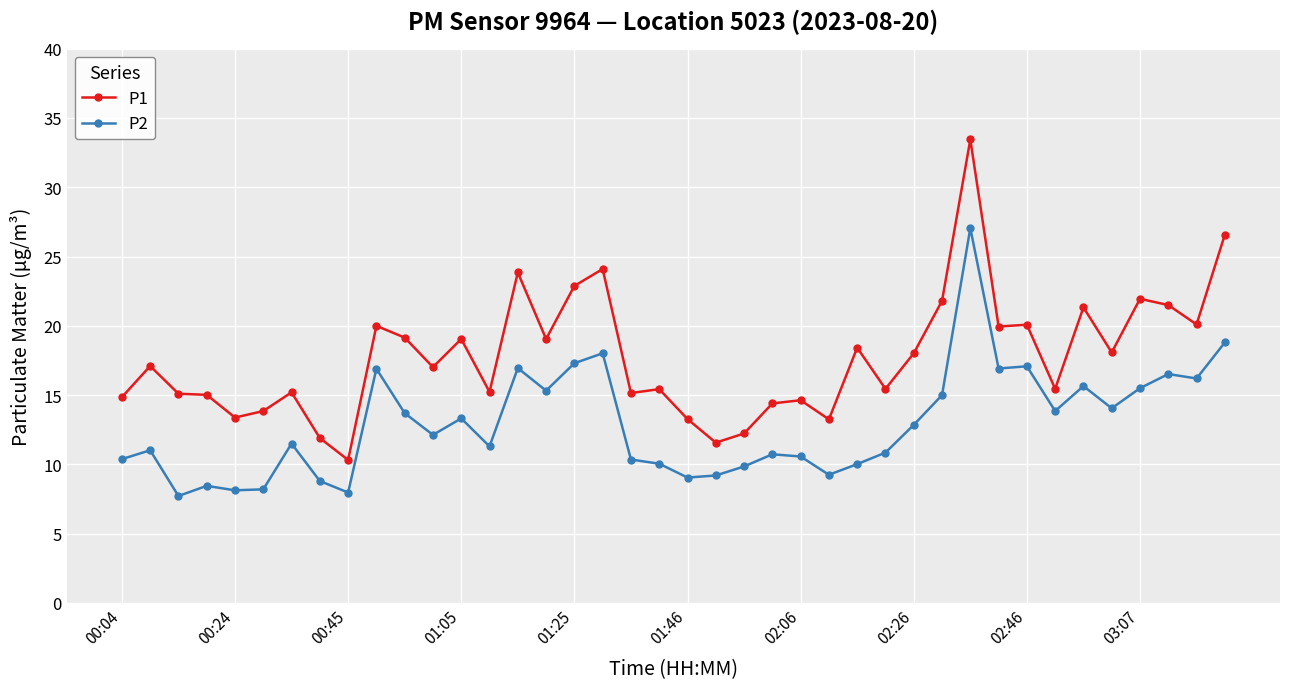

Which series has the largest total across all categories?

P1